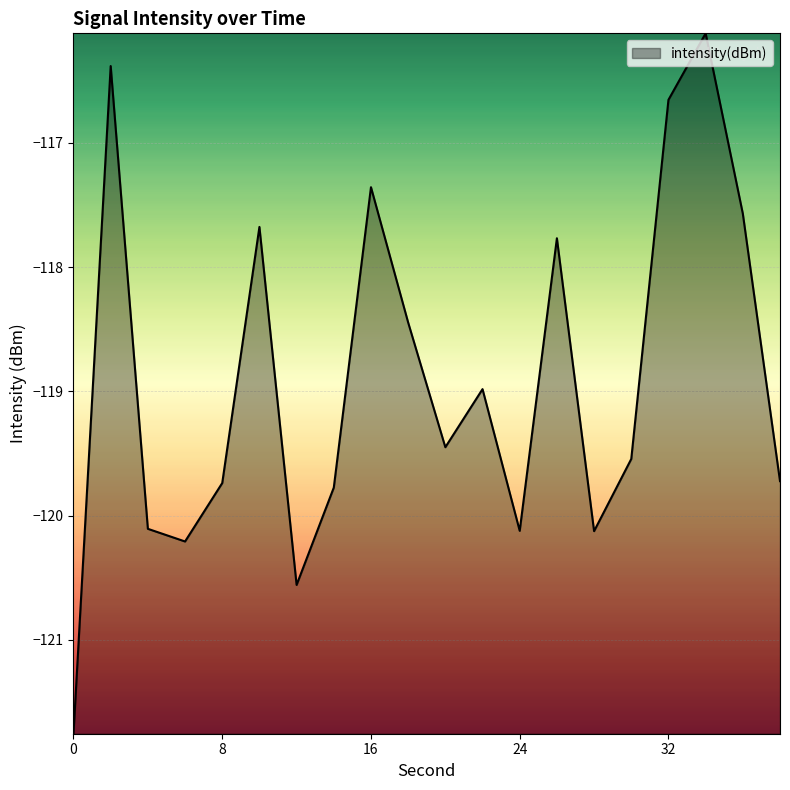

True or false: there are more than 2 points higher than both neighbors.

True